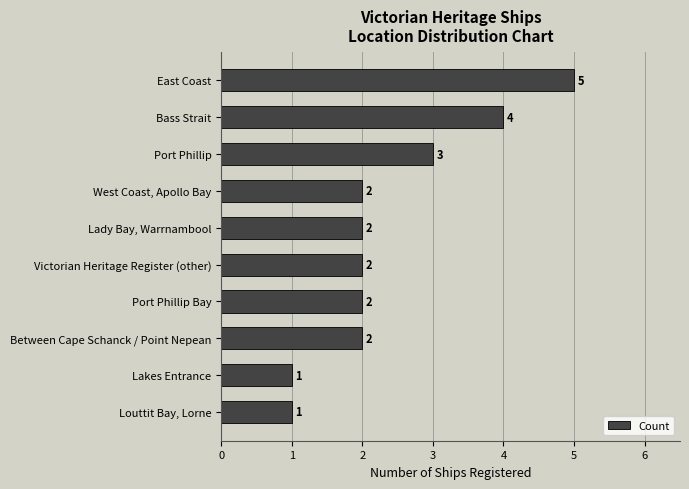

What is the label of the 9th bar from the bottom?

Bass Strait